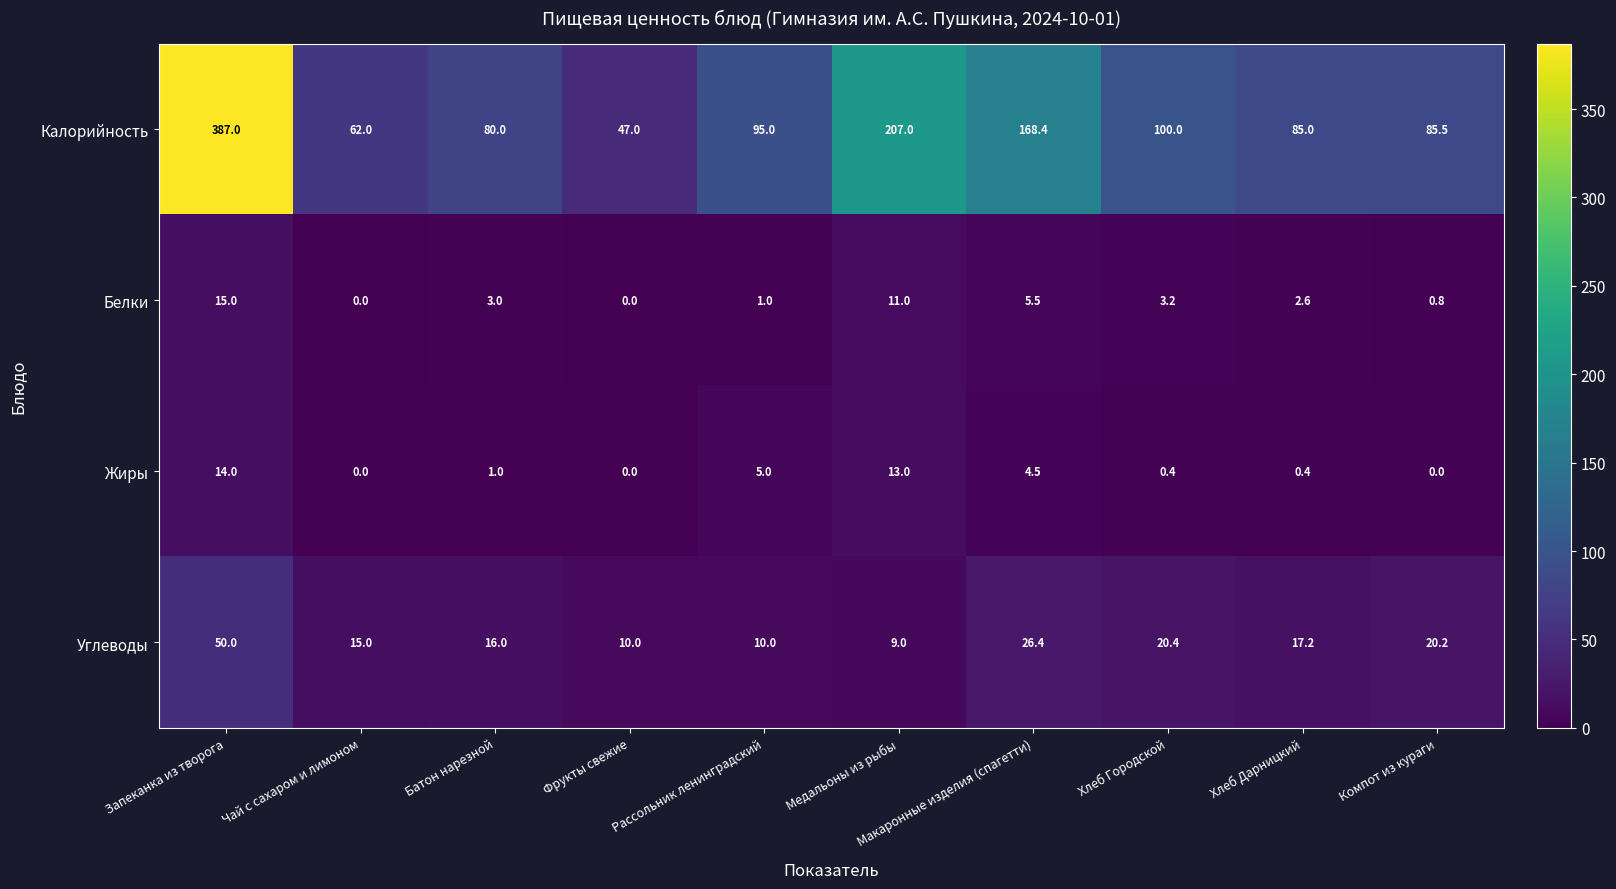

Where does the Белки series first go above 3?

Запеканка из творога